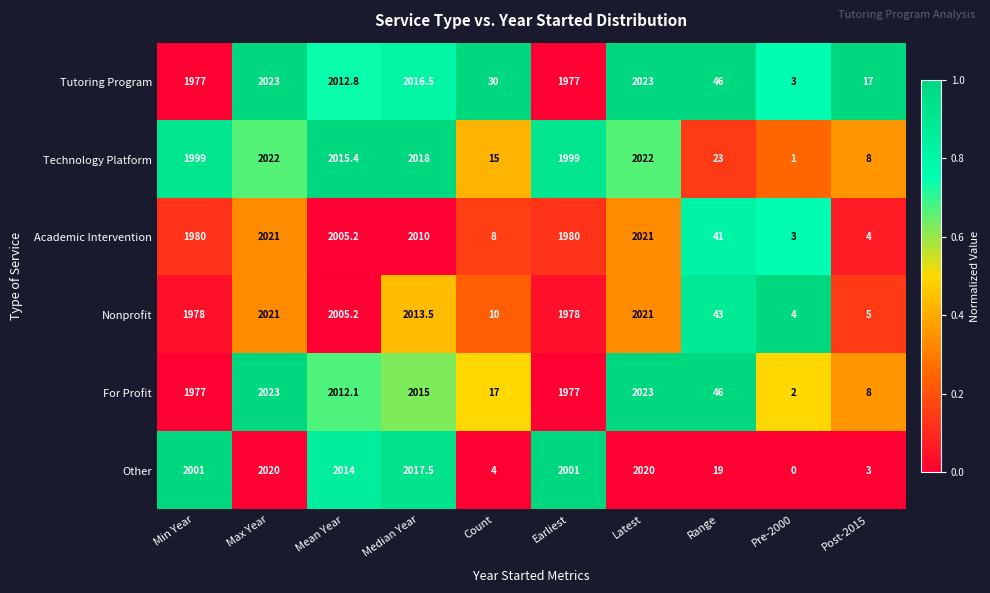

The Academic Intervention series shows 3.0 at Pre-2000. True or false?

True